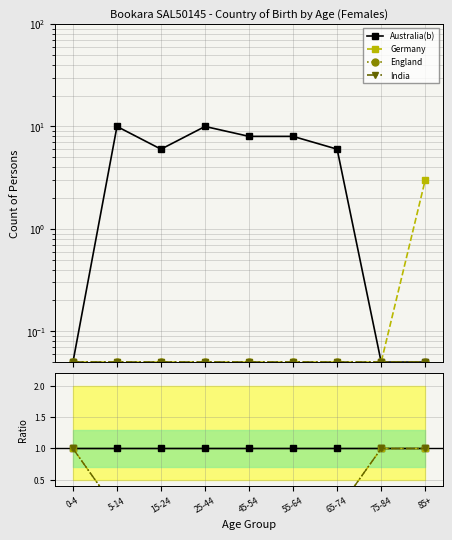

Is it true that Germany equals 0.0 at 45-54?

True